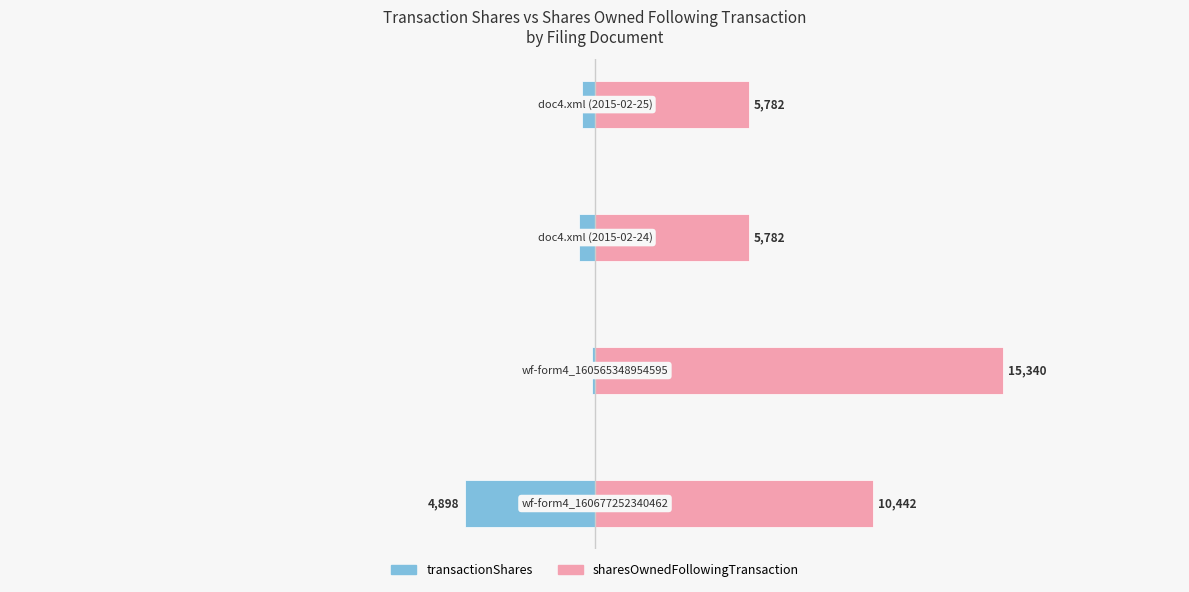

At 0, list the series in order from smallest to largest.

transactionShares, sharesOwnedFollowingTransaction